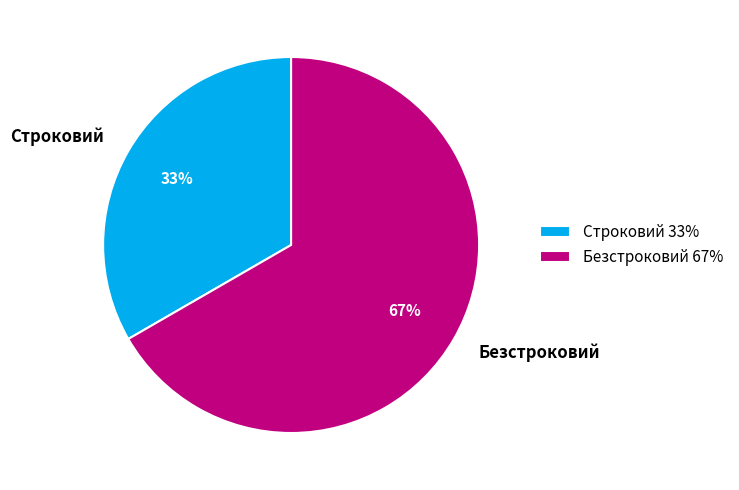

To the nearest percent, what is the average slice percentage?

50%